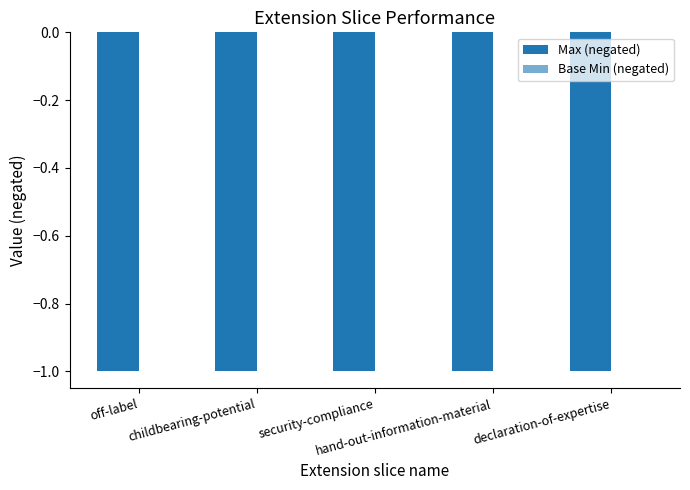

What are all the series names shown in the legend?

Max (negated), Base Min (negated)